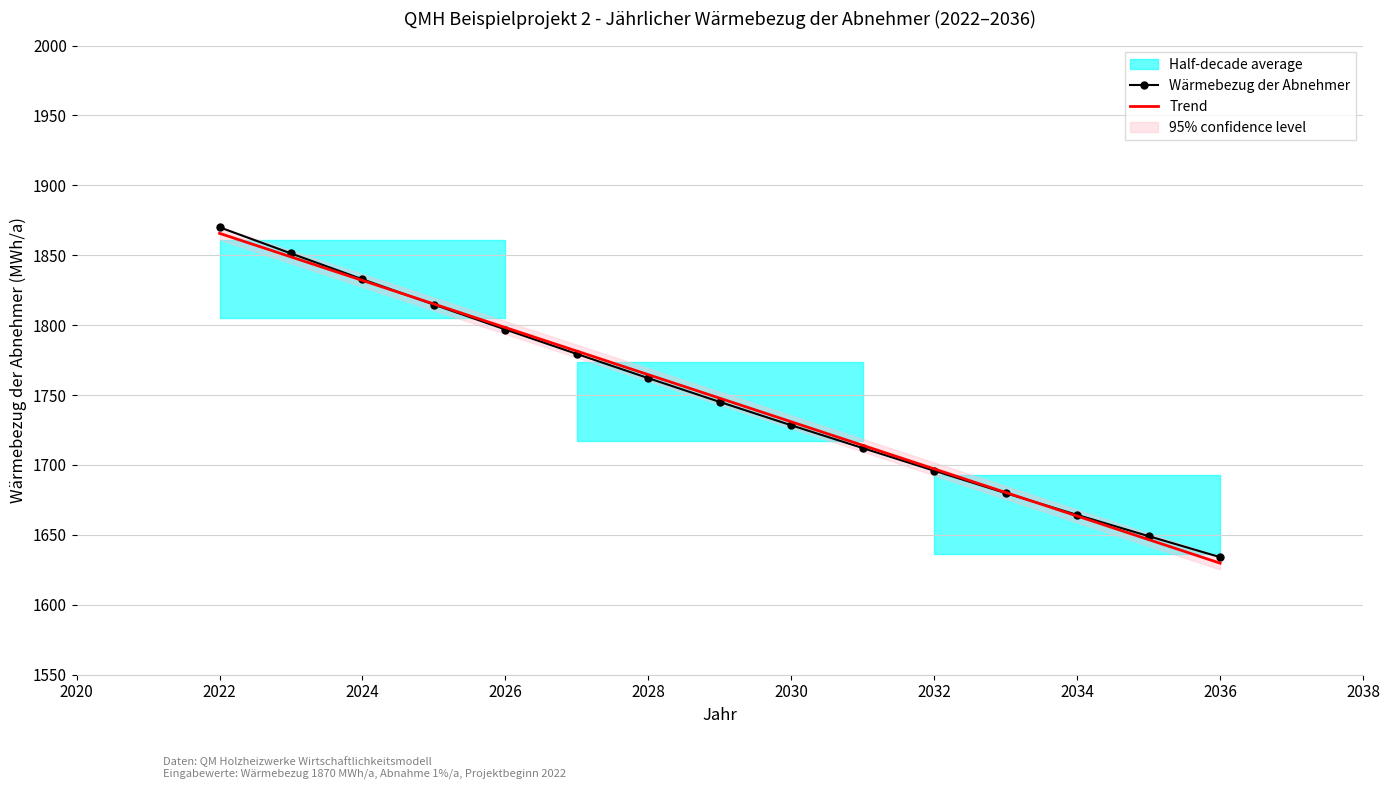

True or false: Trend has more than 0 points higher than both neighbors.

False